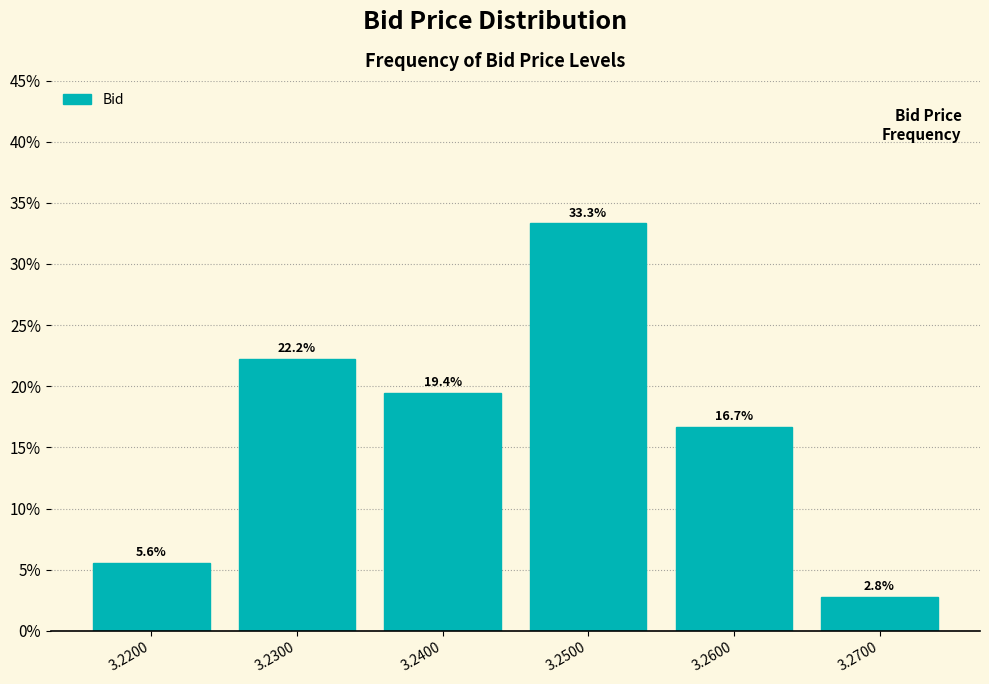

Are the bars horizontal?

No